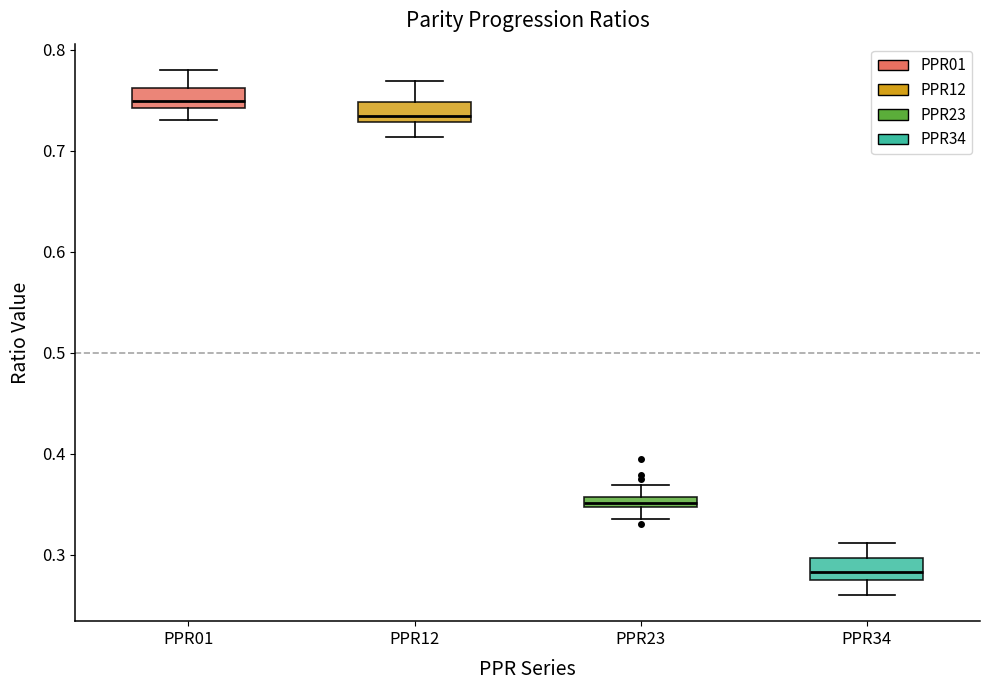

Where is the lower edge of the box for PPR34 on the y-axis? The values are not printed on the chart, so give them approximately, as read against the axis.

0.28